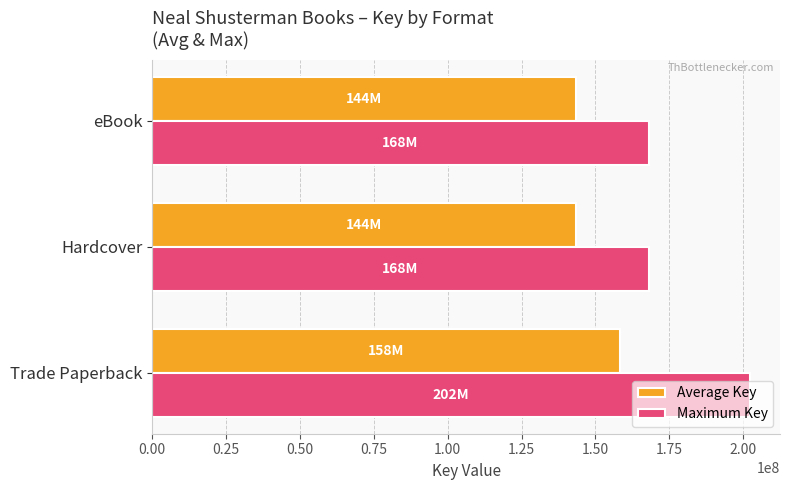

Which series has the largest range (max minus min)?

Maximum Key